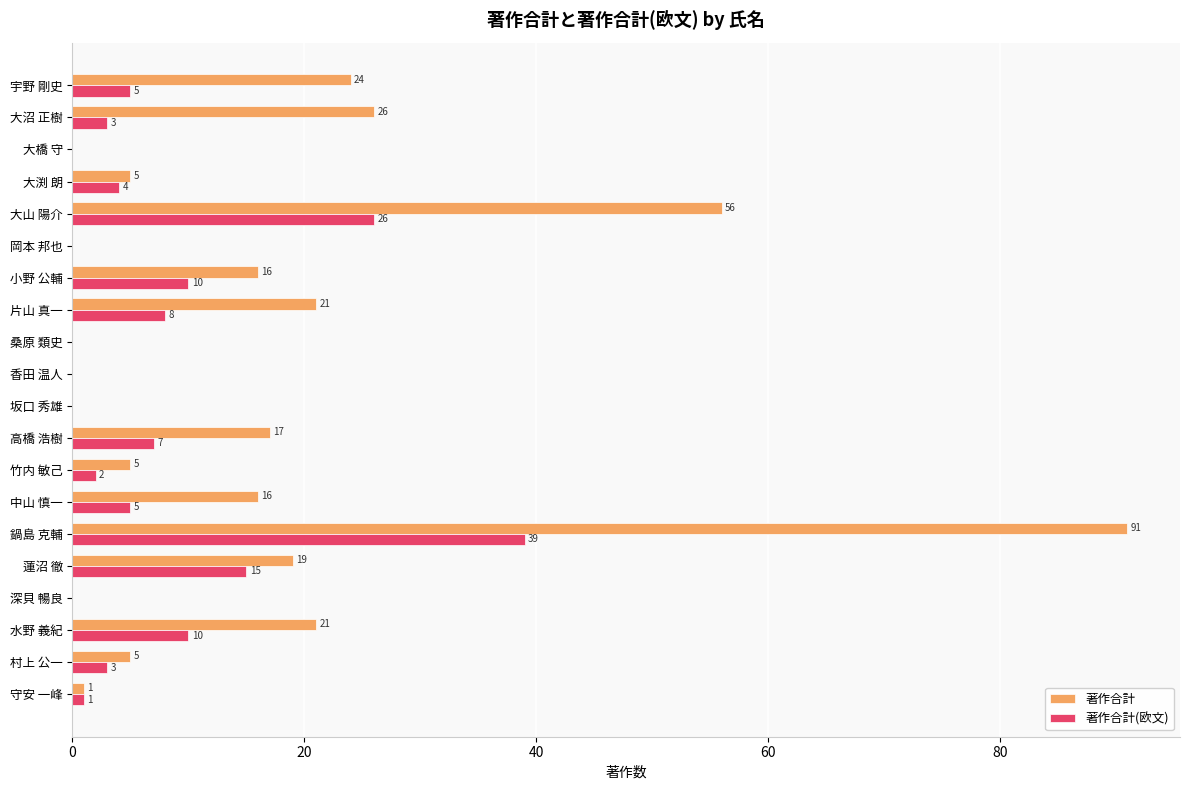

At which label is 著作合計(欧文) closest to 19?

蓮沼 徹